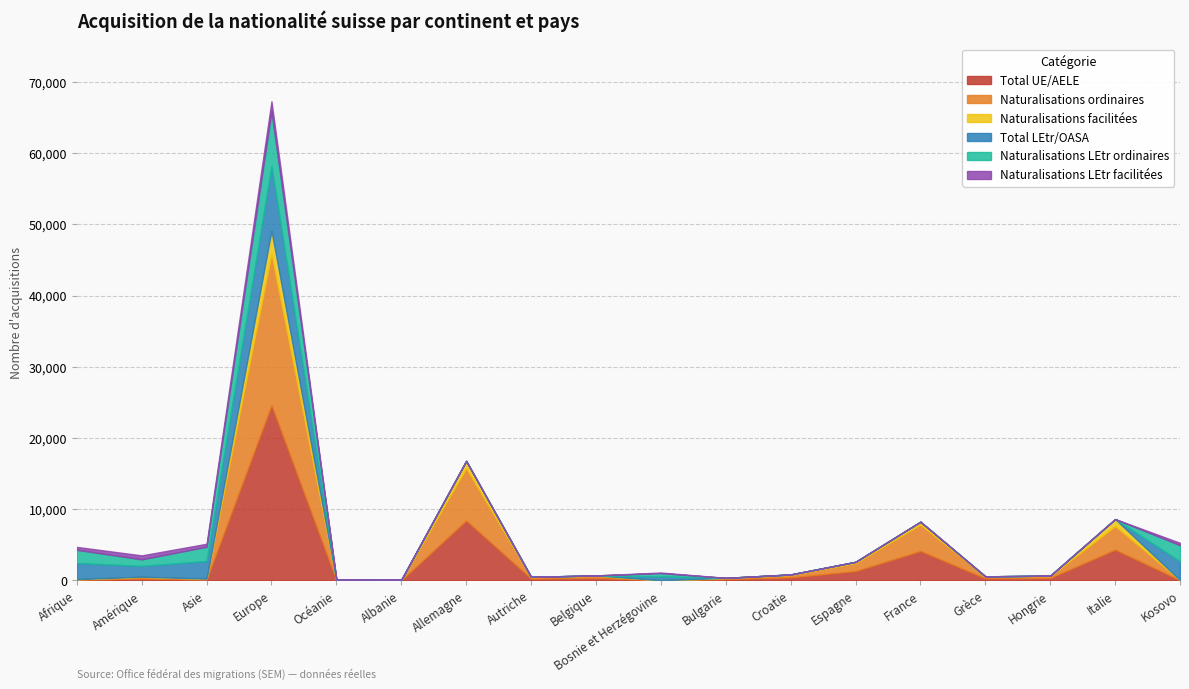

Which series has the largest total across all categories?

Total UE/AELE